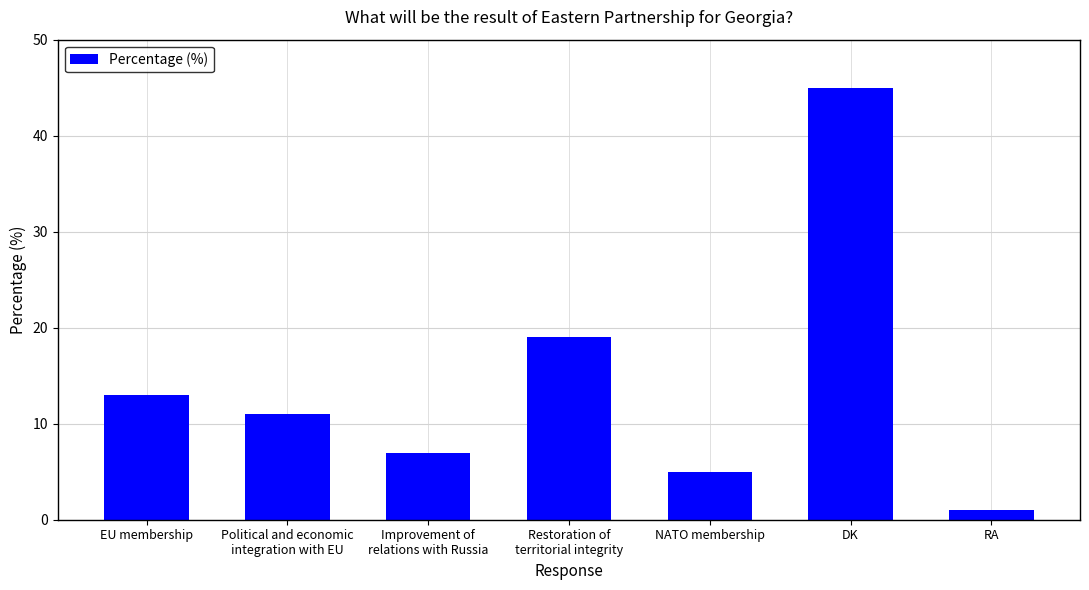

Reading left to right, what are all the values shown in this chart?

13	11	7	19	5	45	1